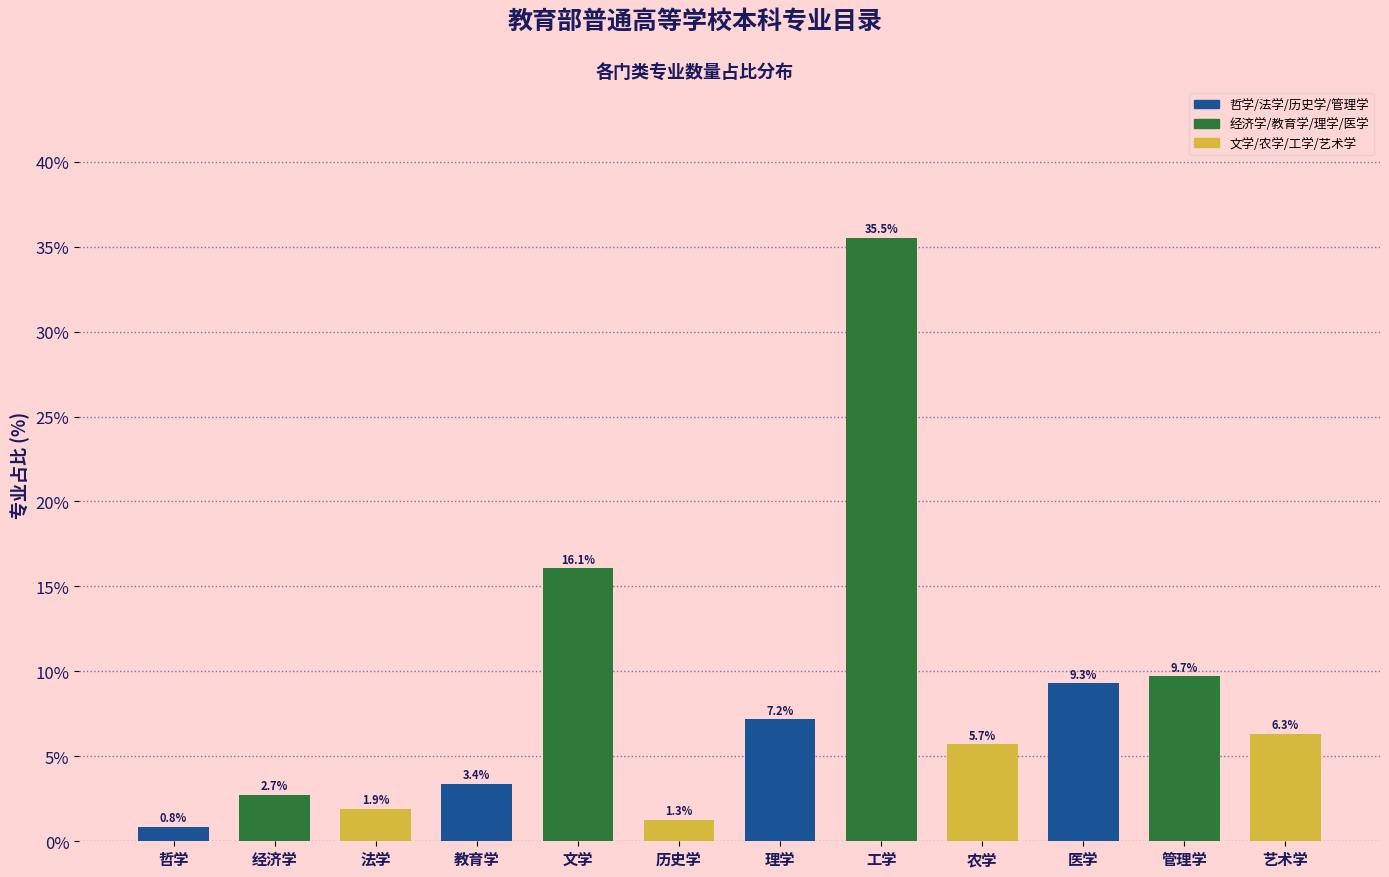

Reading left to right, extract all data points from this chart.

哲学=0.8	经济学=2.7	法学=1.9	教育学=3.4	文学=16.1	历史学=1.3	理学=7.2	工学=35.5	农学=5.7	医学=9.3	管理学=9.7	艺术学=6.3